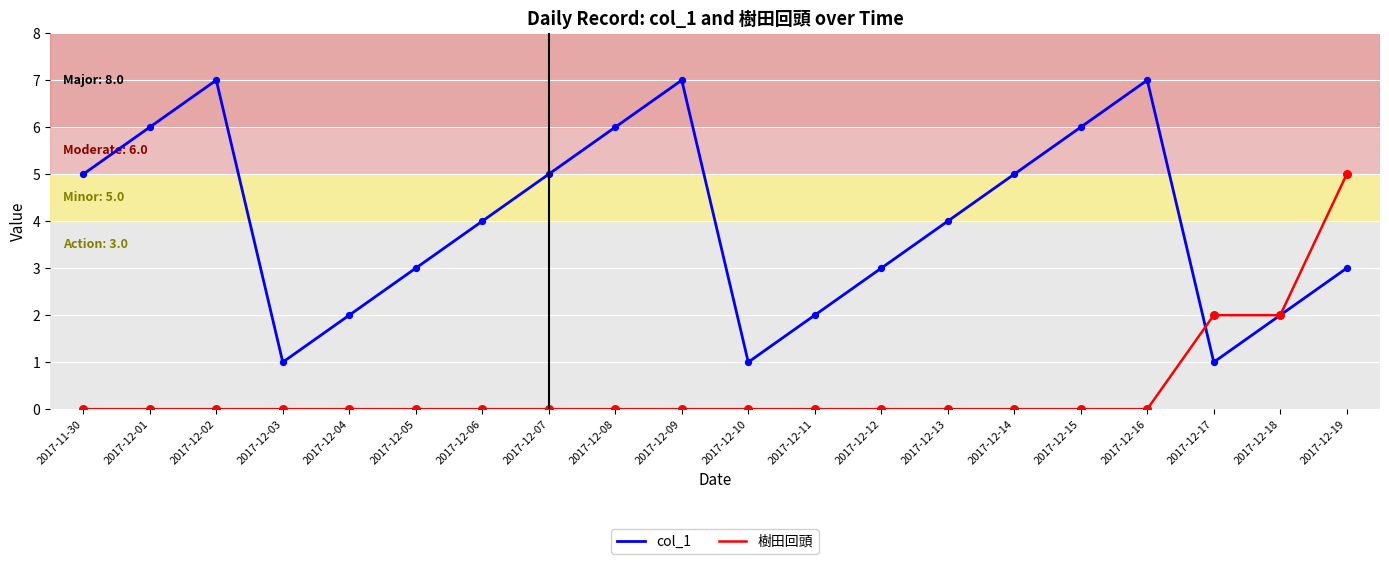

What are all the series names shown in the legend?

col_1, 樹田回頭